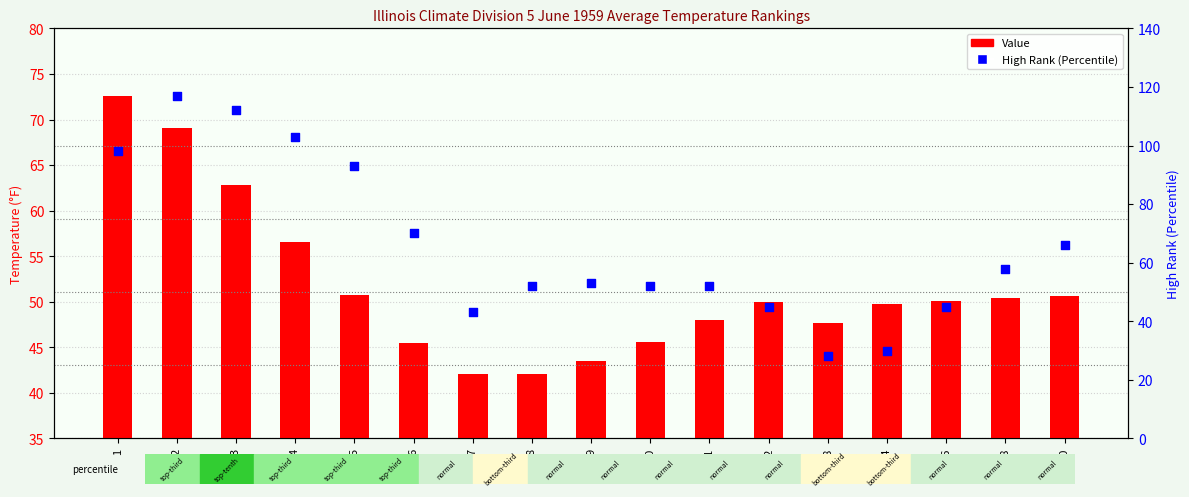

At which category is the sum across all series the highest?

2